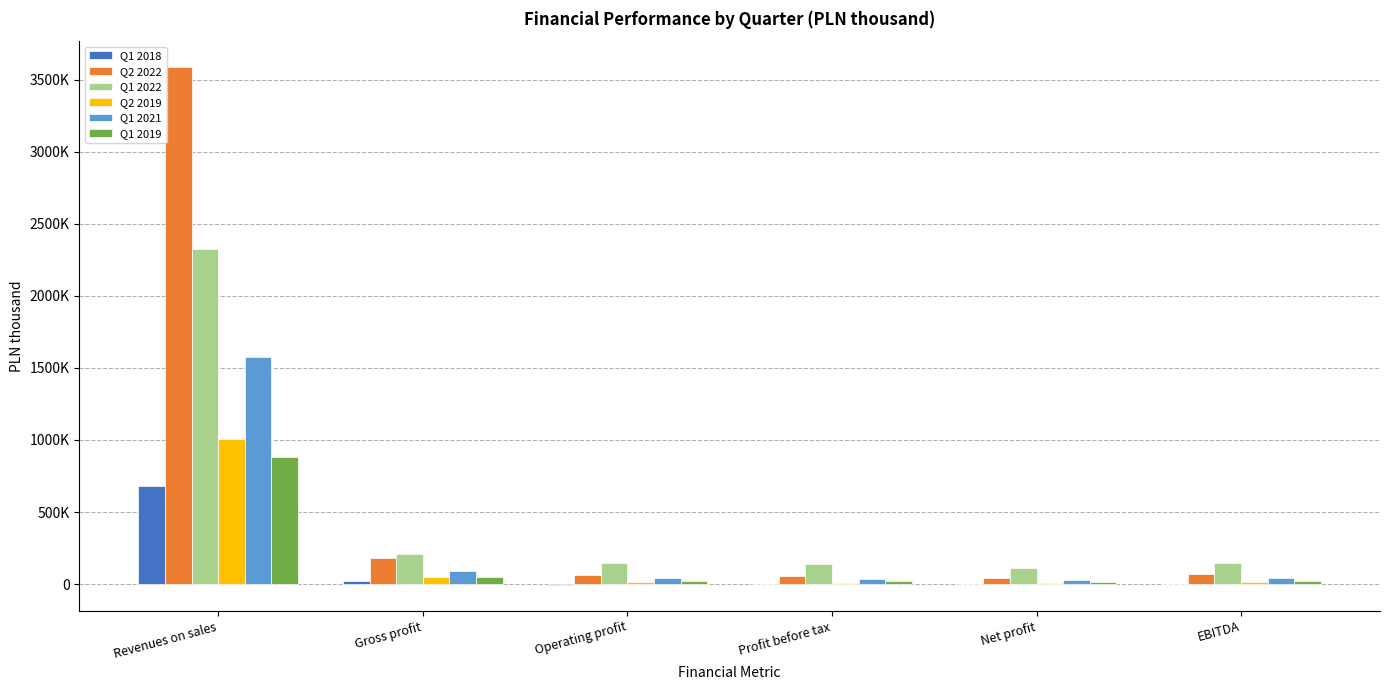

Which category has the highest value across all series?

Revenues on sales